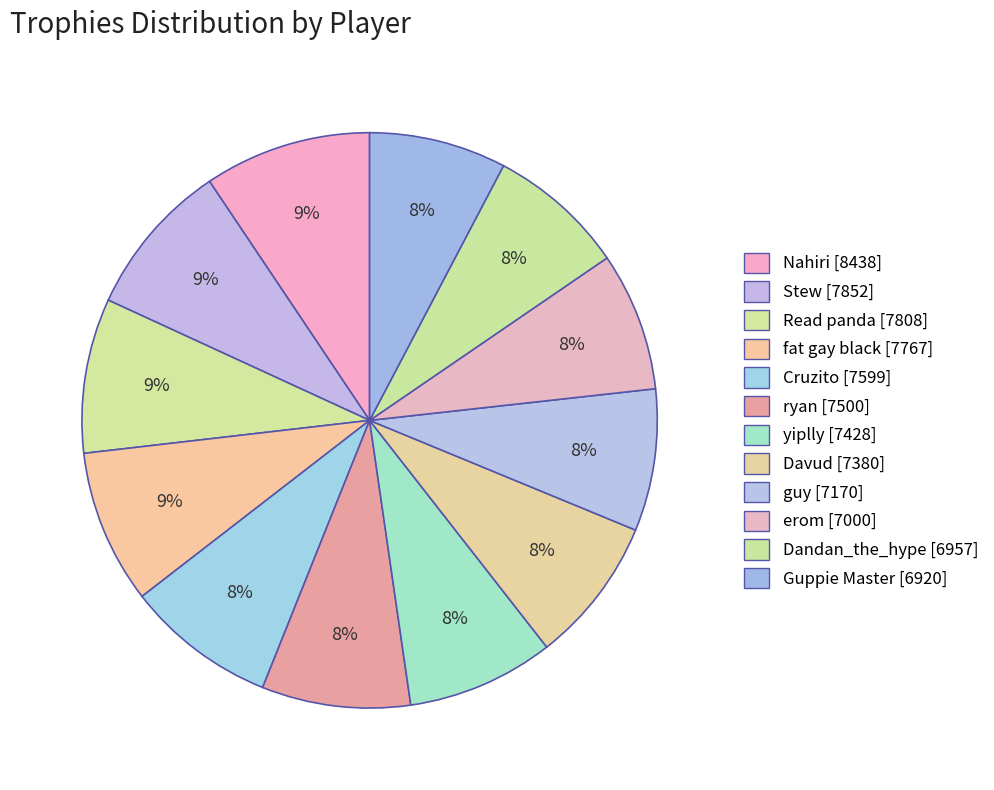

Which slice is the smallest?

Guppie Master